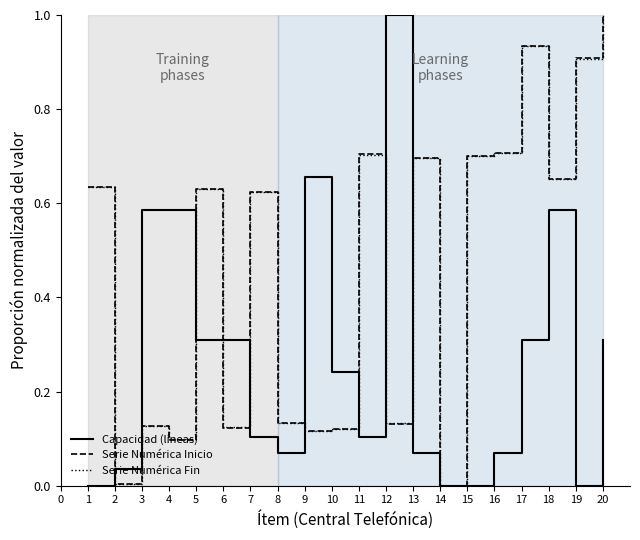

Count the number of data series in this chart.

3